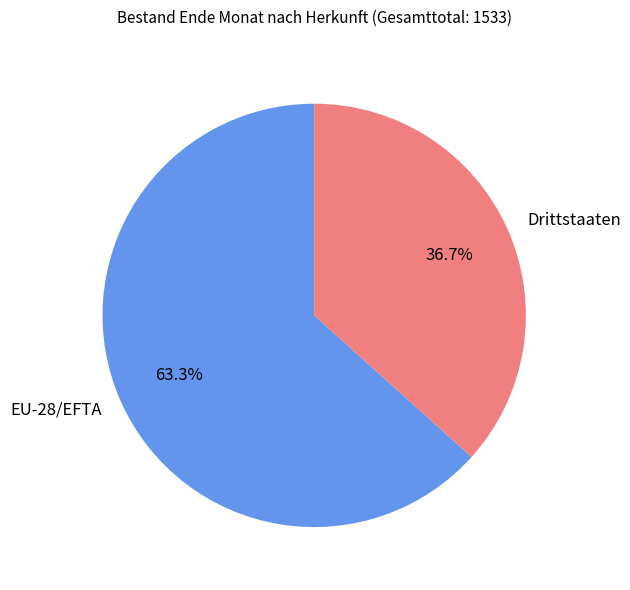

How many segments does this pie chart have?

2